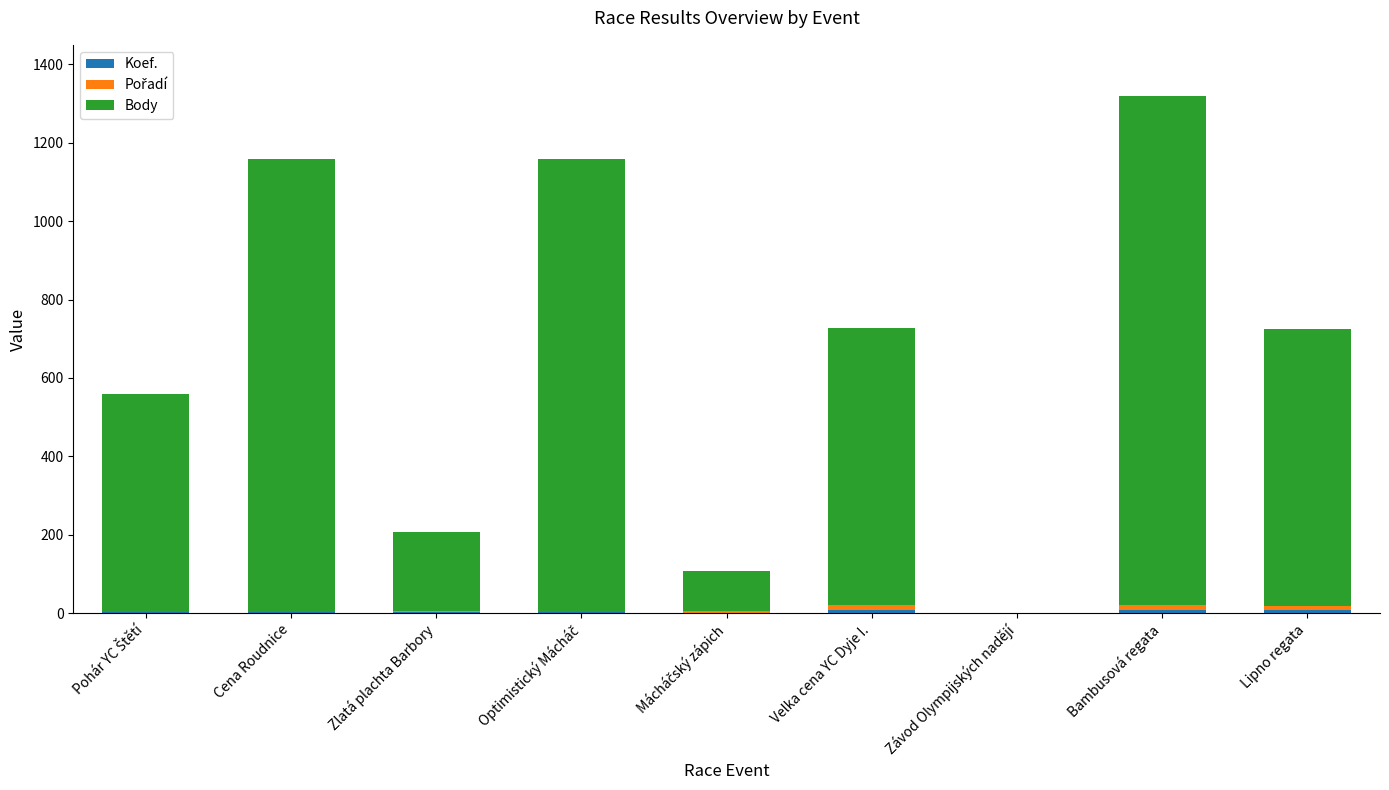

What is the difference between the maximum and minimum values in the Pořadí series?

14